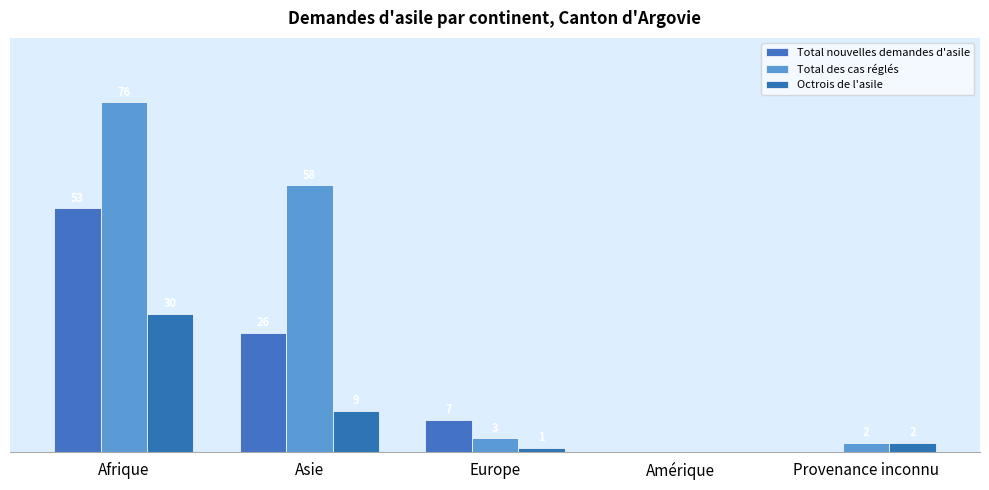

What are all the series names shown in the legend?

Total nouvelles demandes d'asile, Total des cas réglés, Octrois de l'asile